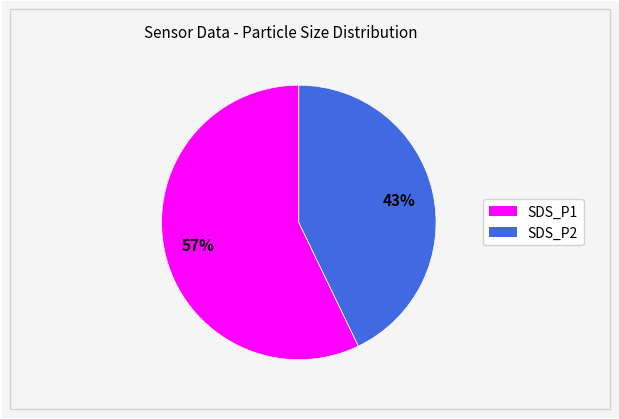

Is the sum of SDS_P1 and SDS_P2 greater than half?

Yes